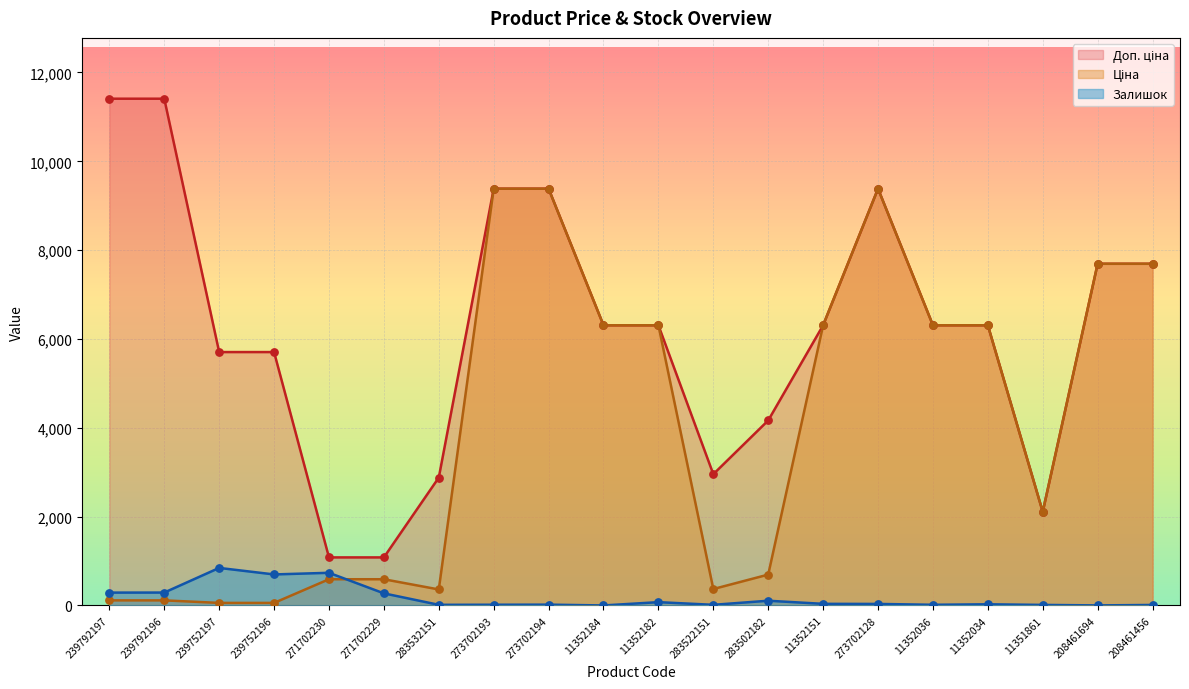

What are all the series names shown in the legend?

Ціна, Доп. ціна, Залишок